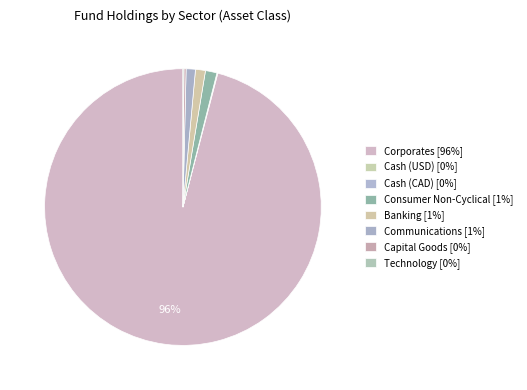

What is the majority slice?

Corporates